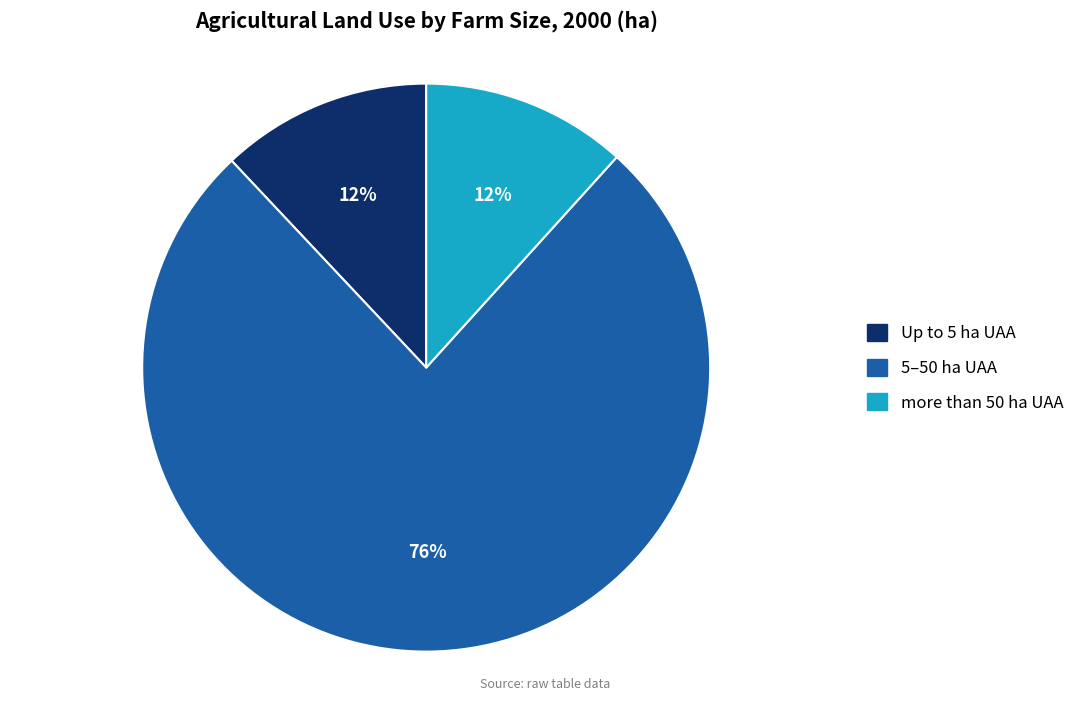

To the nearest percent, what percentage of the pie is Up to 5 ha UAA?

12%